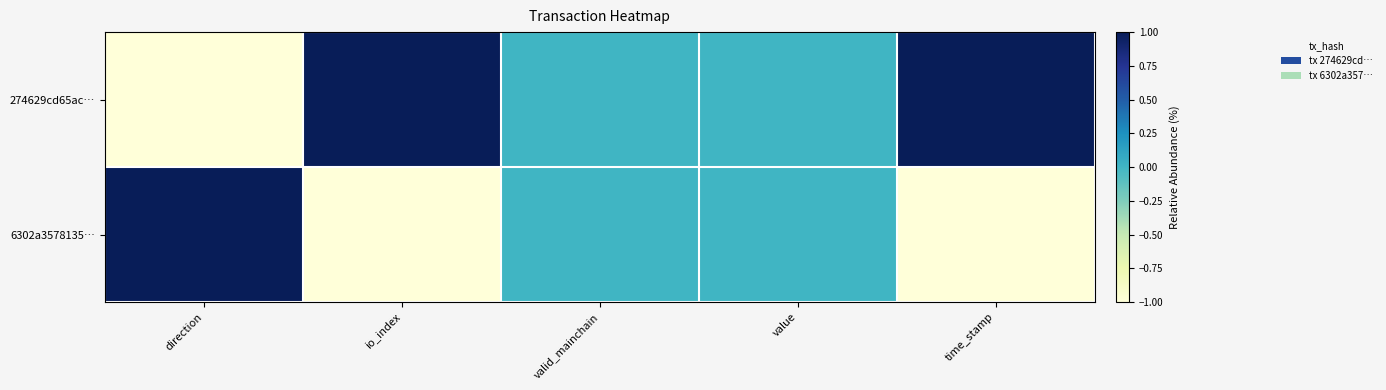

List the series in order of their overall mean, highest first.

274629cd65ac…, 6302a3578135…